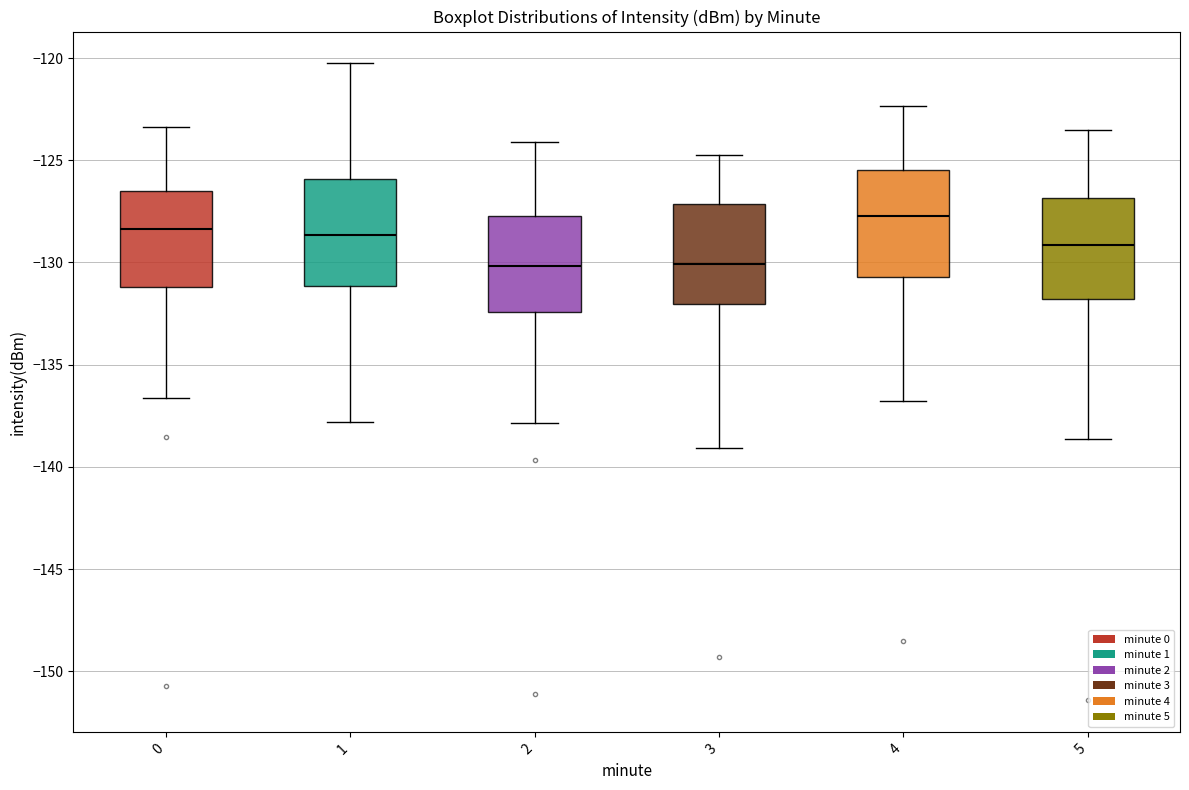

Where does the median line of the box at x = 0 sit on the y-axis? The values are not printed on the chart, so give them approximately, as read against the axis.

-128.5